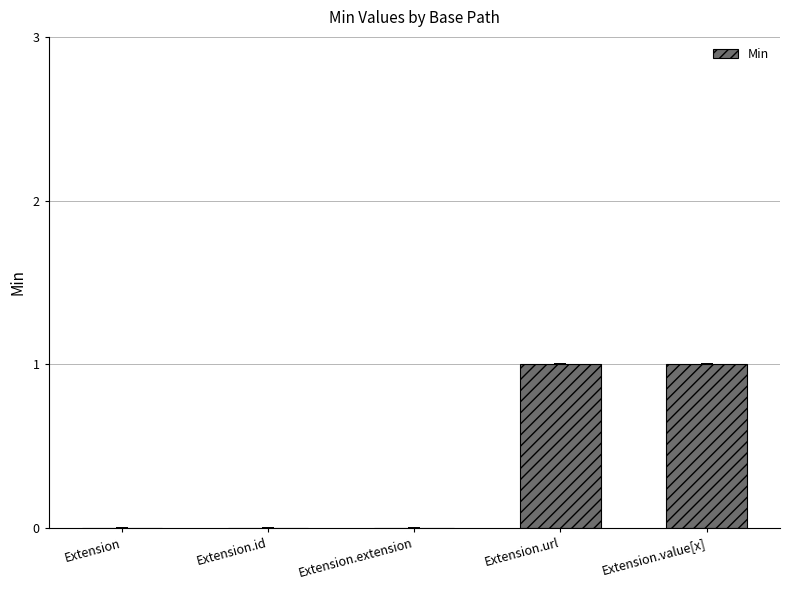

What is the approximate value at Extension.url?

1